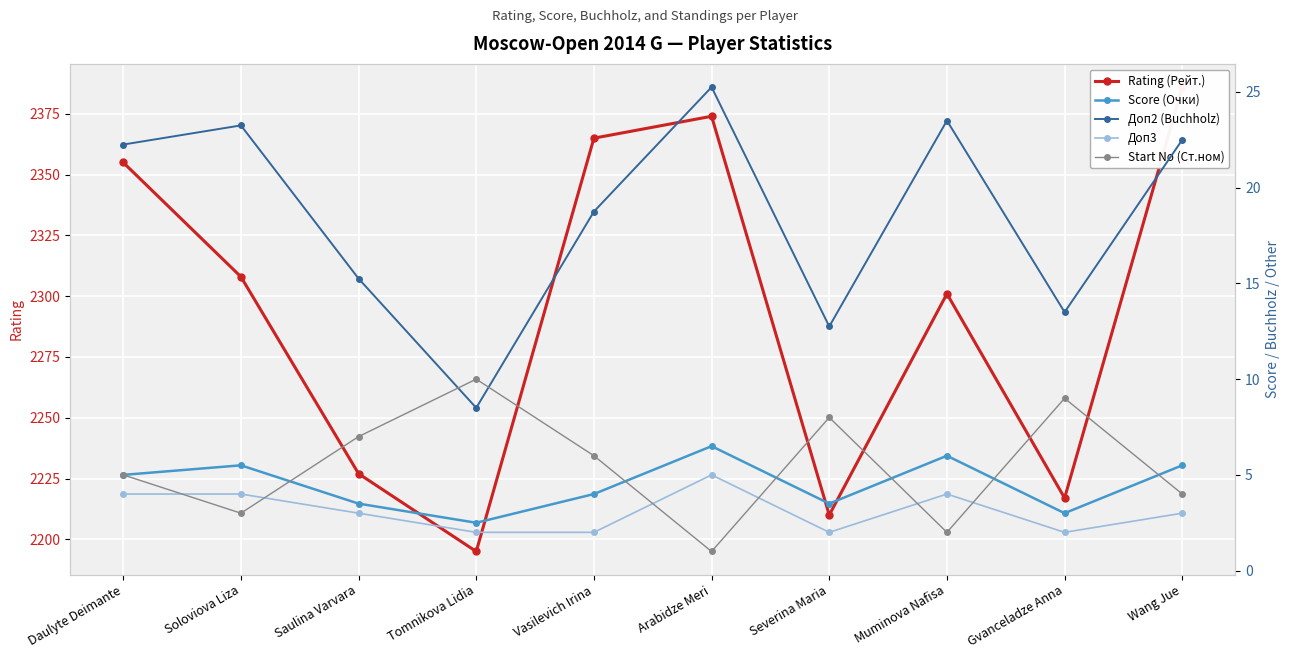

The Score (Очки) series shows 6.5 at Arabidze Meri. True or false?

True